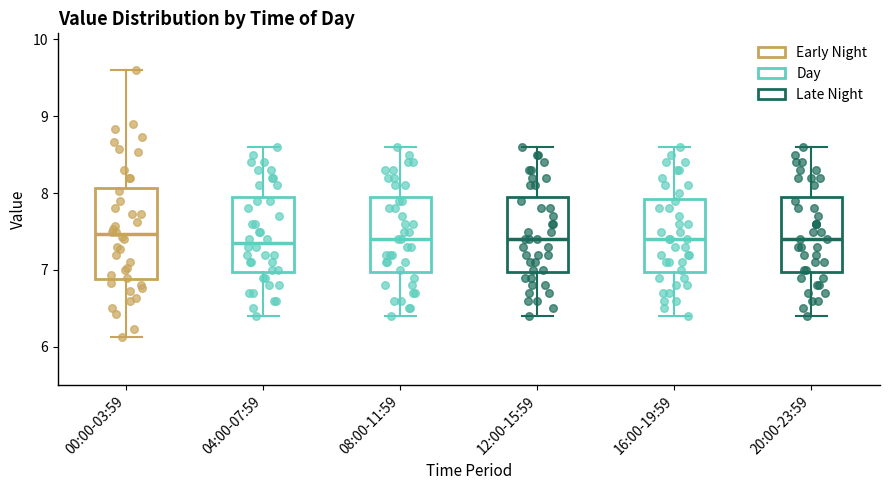

Reading left to right, transcribe this box plot: for each box, give where its median line is, the range the box spans, and where its two whiskers end, as read against the y-axis. The values are not printed on the chart, so give them approximately, as read against the axis.

00:00-03:59: median 7.5, box 6.9 to 8.1, whiskers 6.1 to 9.6
04:00-07:59: median 7.4, box 7.0 to 8.0, whiskers 6.4 to 8.6
08:00-11:59: median 7.4, box 7.0 to 8.0, whiskers 6.4 to 8.6
12:00-15:59: median 7.4, box 7.0 to 8.0, whiskers 6.4 to 8.6
16:00-19:59: median 7.4, box 7.0 to 7.9, whiskers 6.4 to 8.6
20:00-23:59: median 7.4, box 7.0 to 8.0, whiskers 6.4 to 8.6